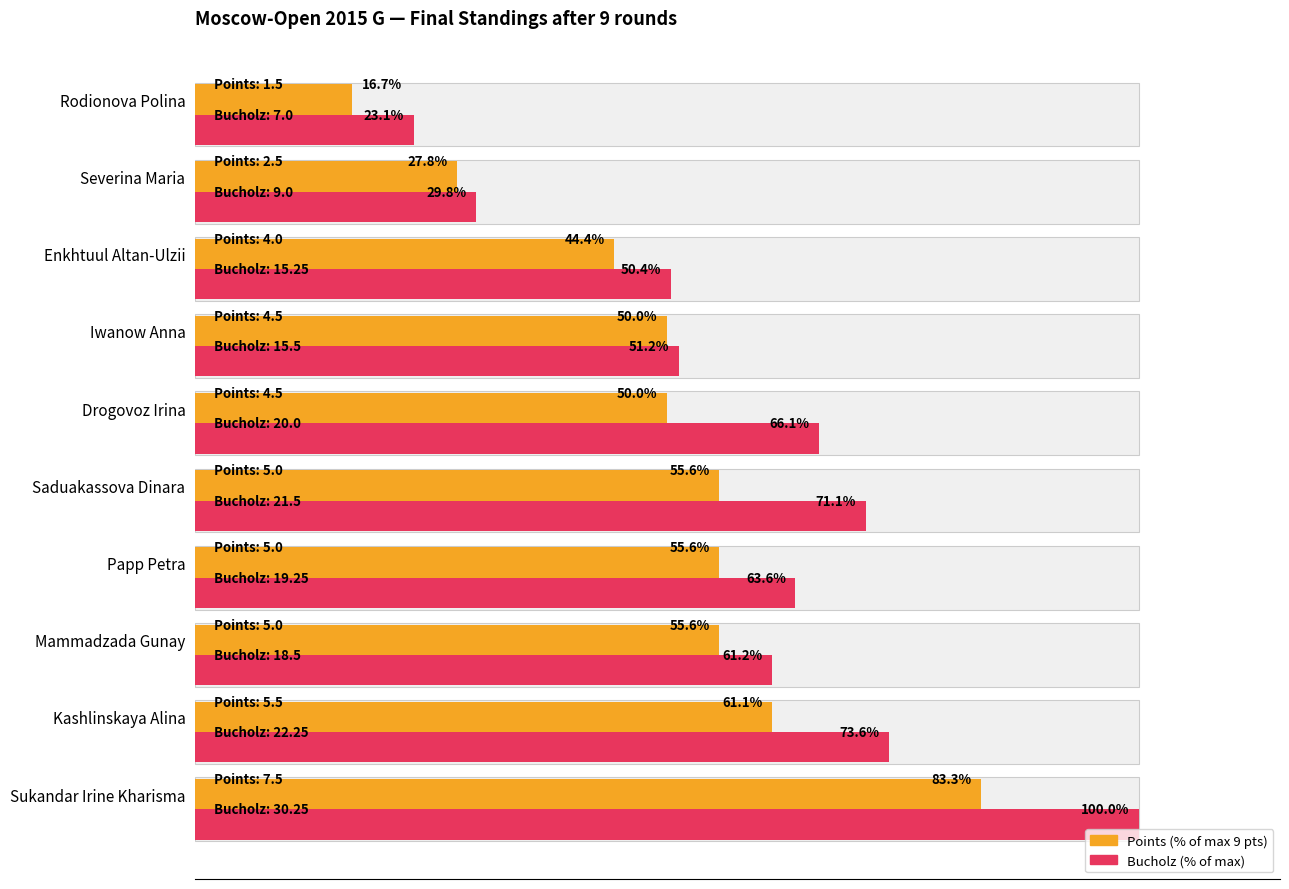

Count the number of categories in the chart.

10